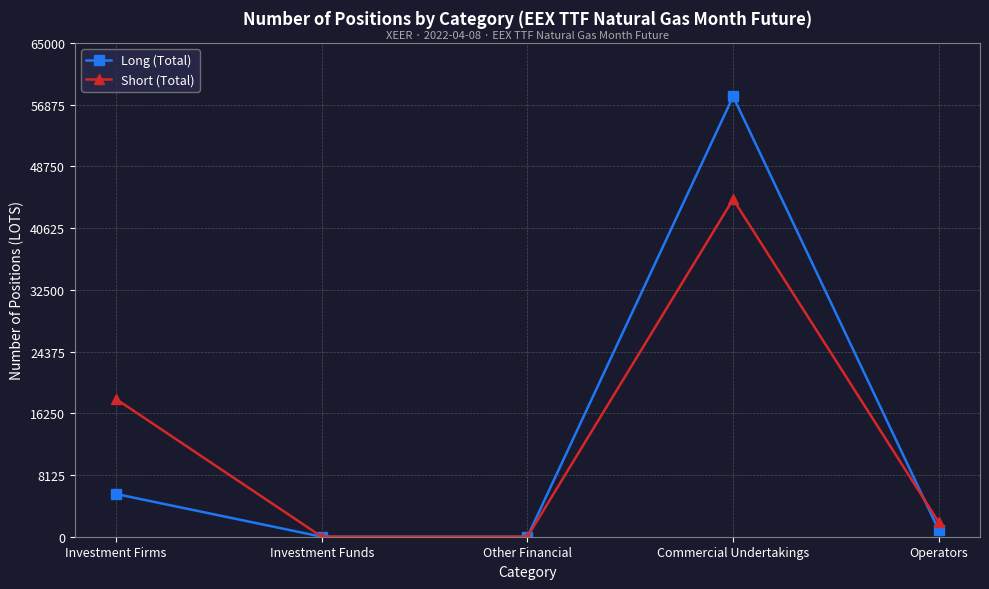

Reading right to left, what are all the values shown in this chart?

Long (Total): Operators=842	Commercial Undertakings=57962	Other Financial=0	Investment Funds=0	Investment Firms=5628
Short (Total): Operators=1879	Commercial Undertakings=44421	Other Financial=0	Investment Funds=0	Investment Firms=18132